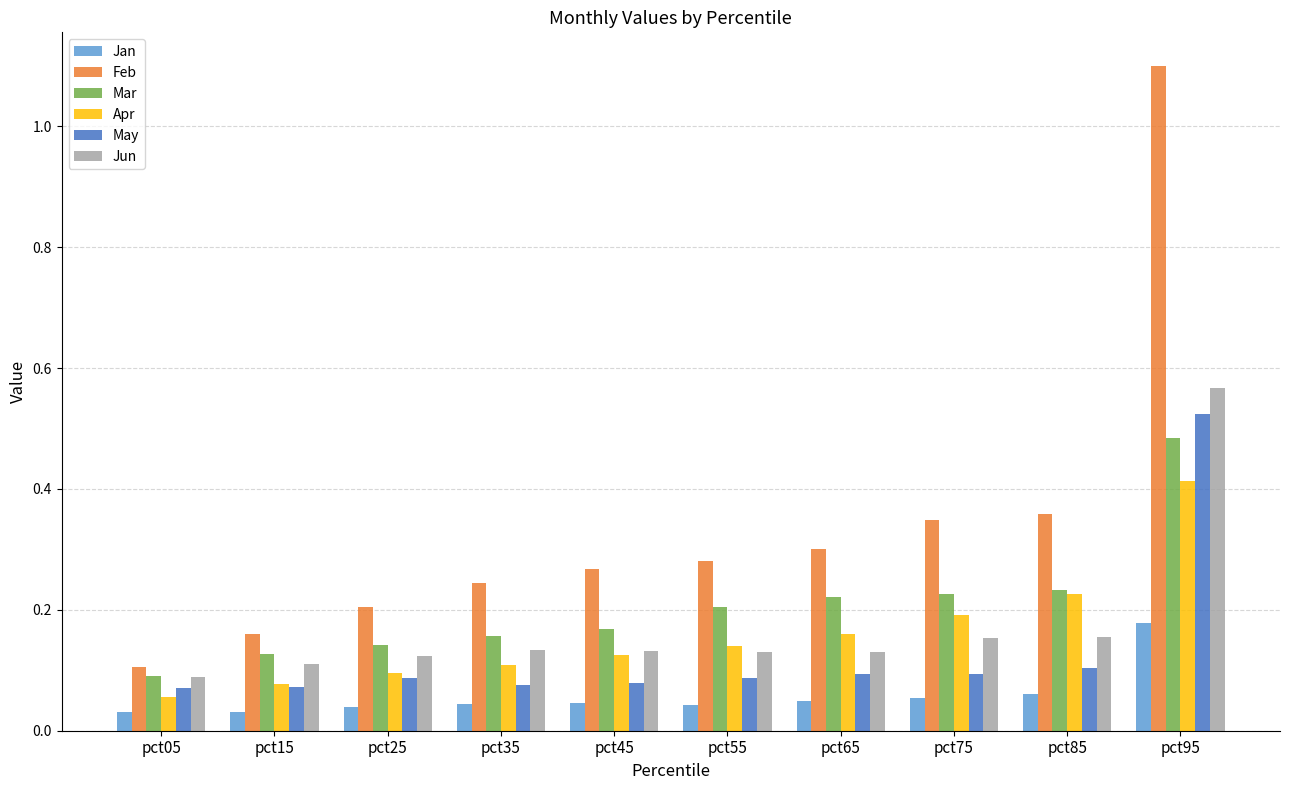

What is the difference between the maximum and minimum values in the Feb series?

1.0